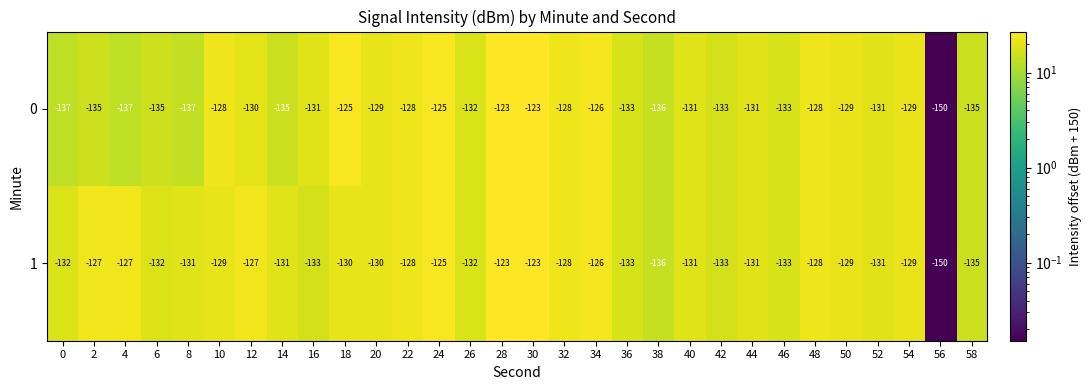

How many data points does each series have?

30